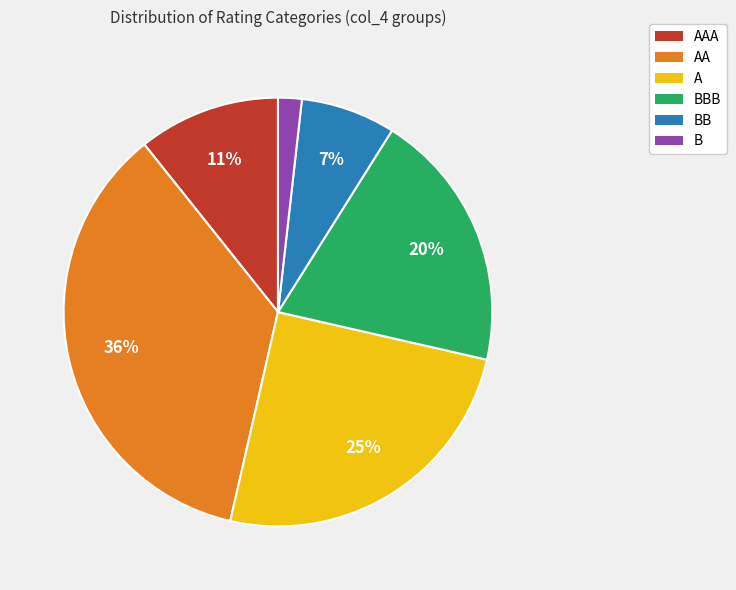

The AA slice represents 36% of the pie. True or false?

True